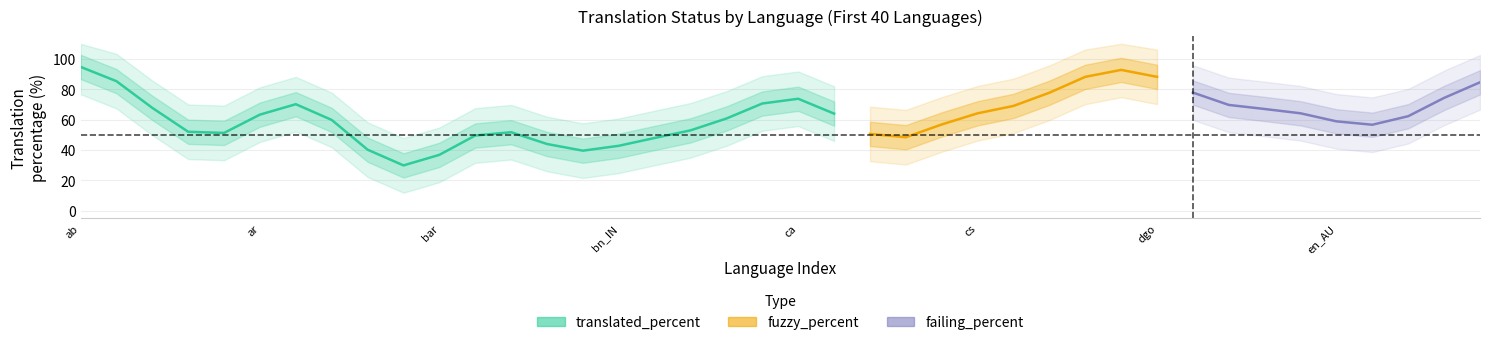

Rank the series at ca_VALENCIA from lowest to highest value.

fuzzy_percent, failing_percent, translated_percent